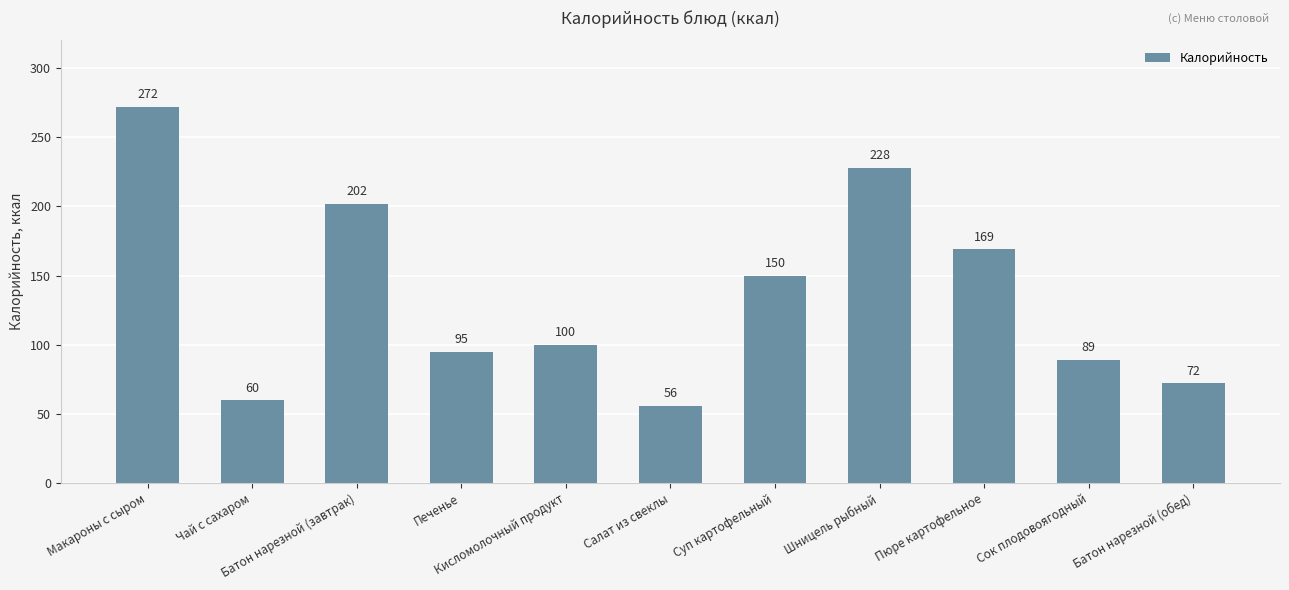

List the labels in order of value, largest first.

Макароны с сыром, Шницель рыбный, Батон нарезной (завтрак), Пюре картофельное, Суп картофельный, Кисломолочный продукт, Печенье, Сок плодовоягодный, Батон нарезной (обед), Чай с сахаром, Салат из свеклы